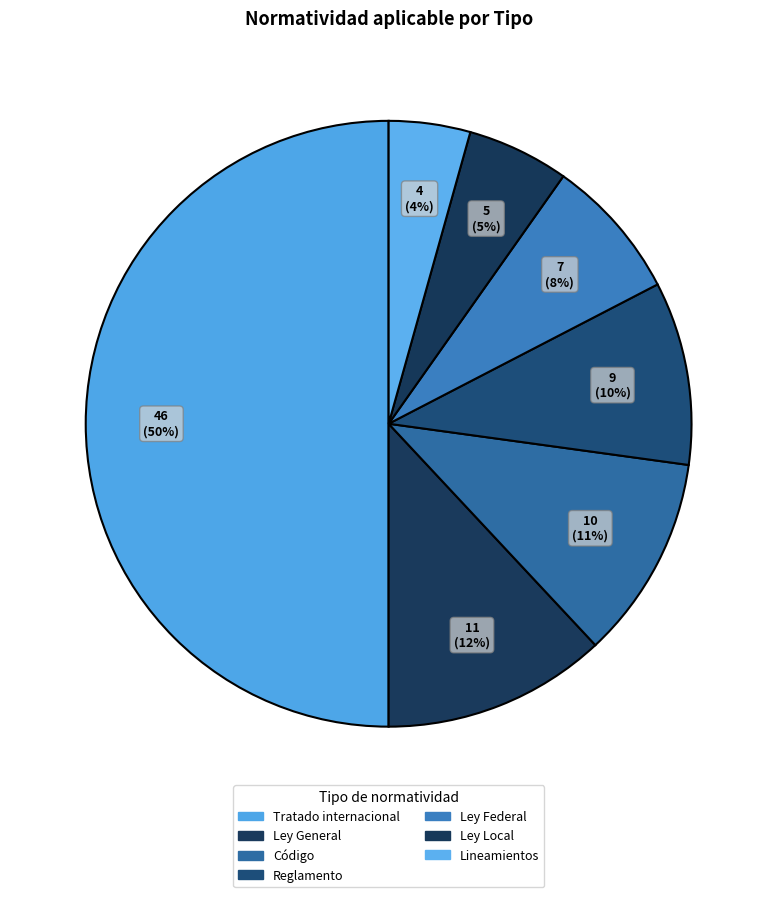

Combined, what portion of the pie is Código and Lineamientos?

15.2%